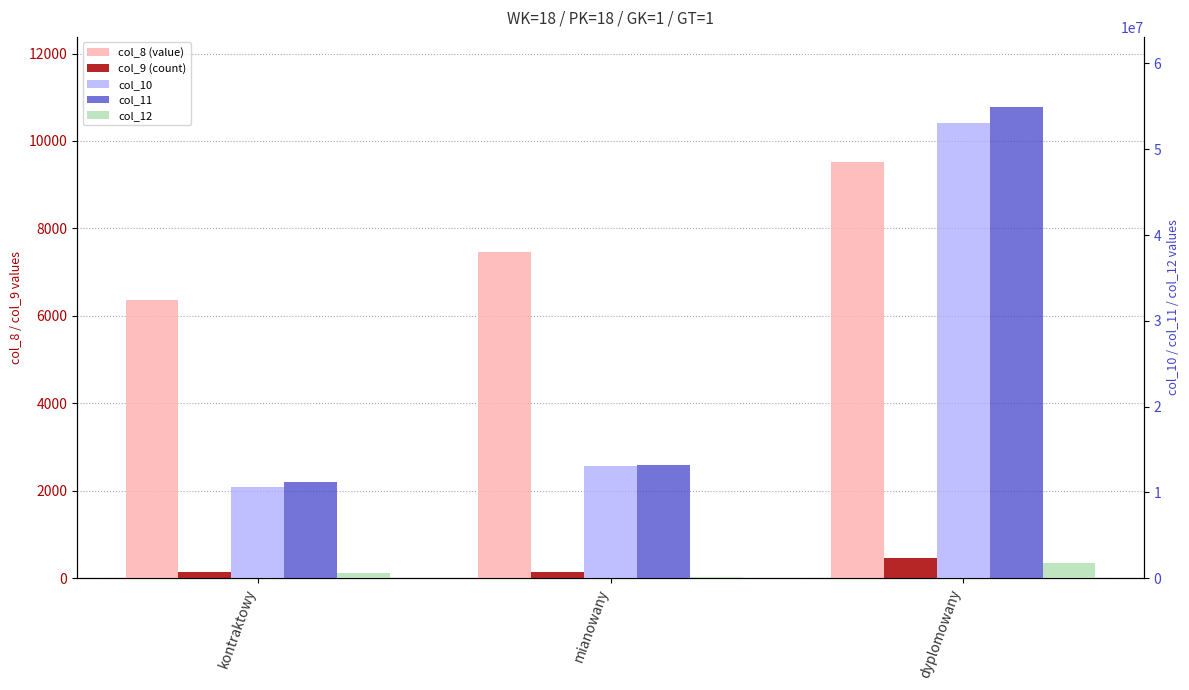

What is the difference between the col_12 values at kontraktowy and dyplomowany?

1250802.8